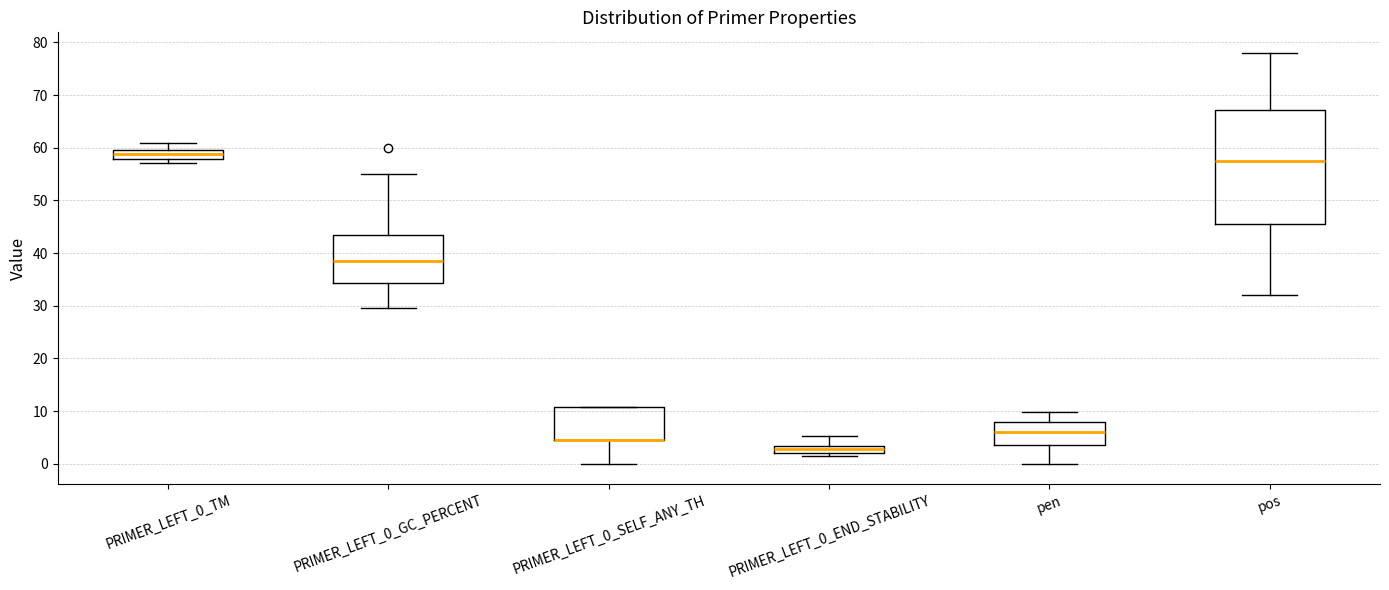

Where is the upper edge of the box for PRIMER_LEFT_0_TM on the y-axis? The values are not printed on the chart, so give them approximately, as read against the axis.

59